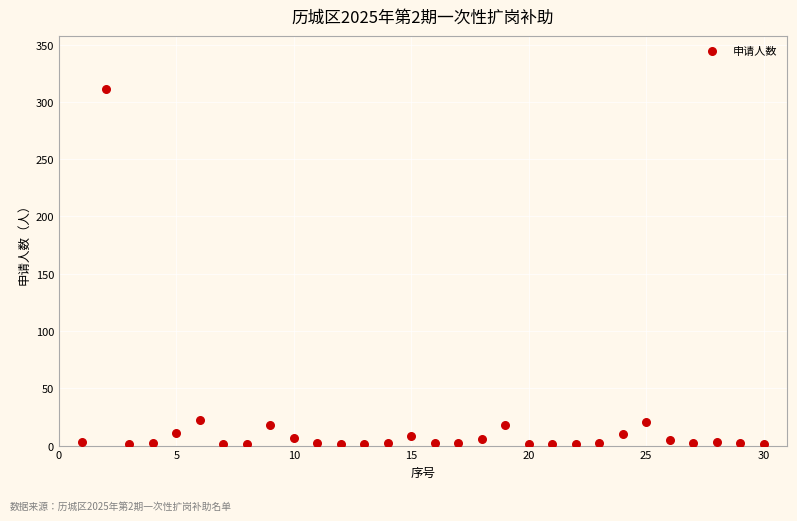

What is the range of X values (max minus min)?

29